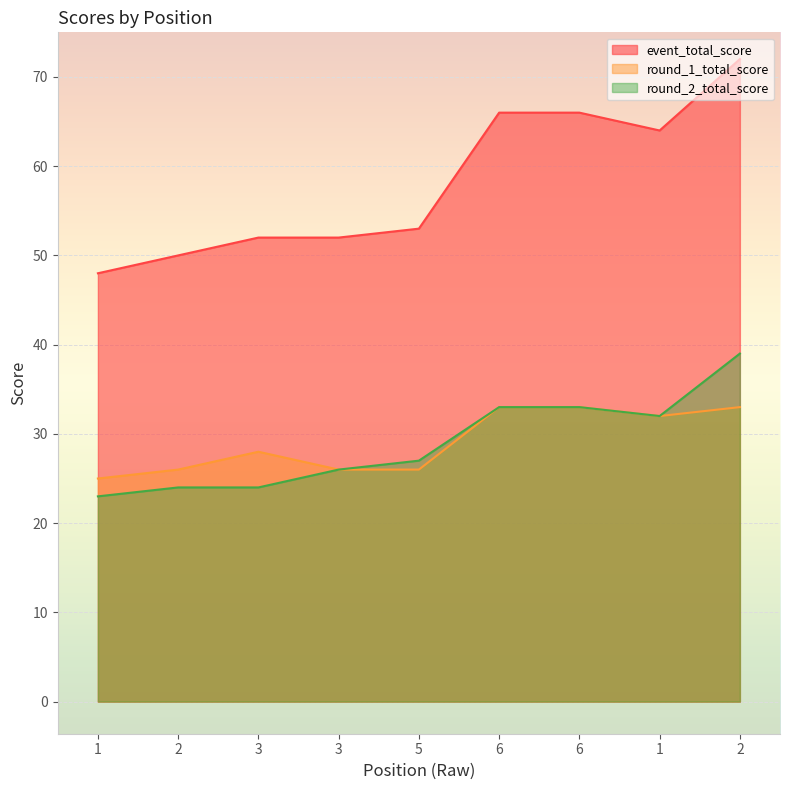

At which category is the sum across all series the highest?

2